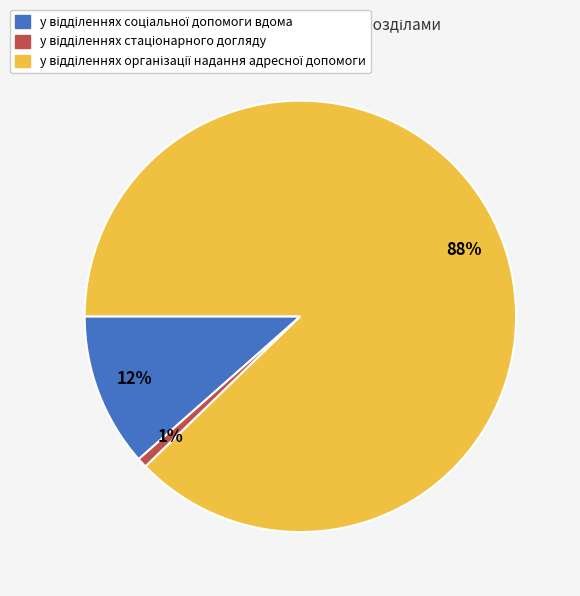

To the nearest percent, what is the average slice percentage?

33%